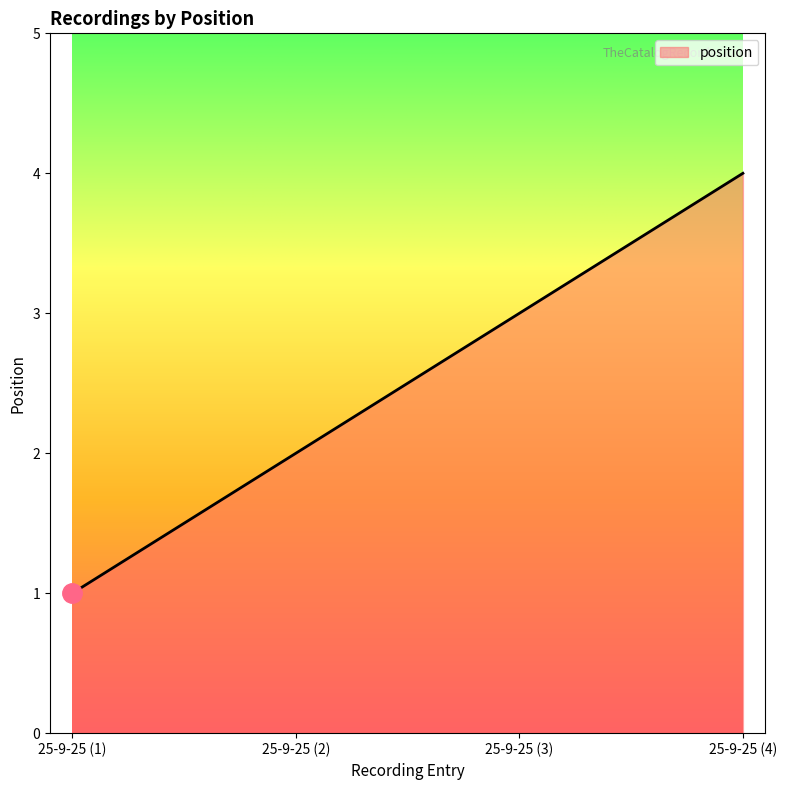

Reading right to left, what are all the values shown in this chart?

4	3	2	1